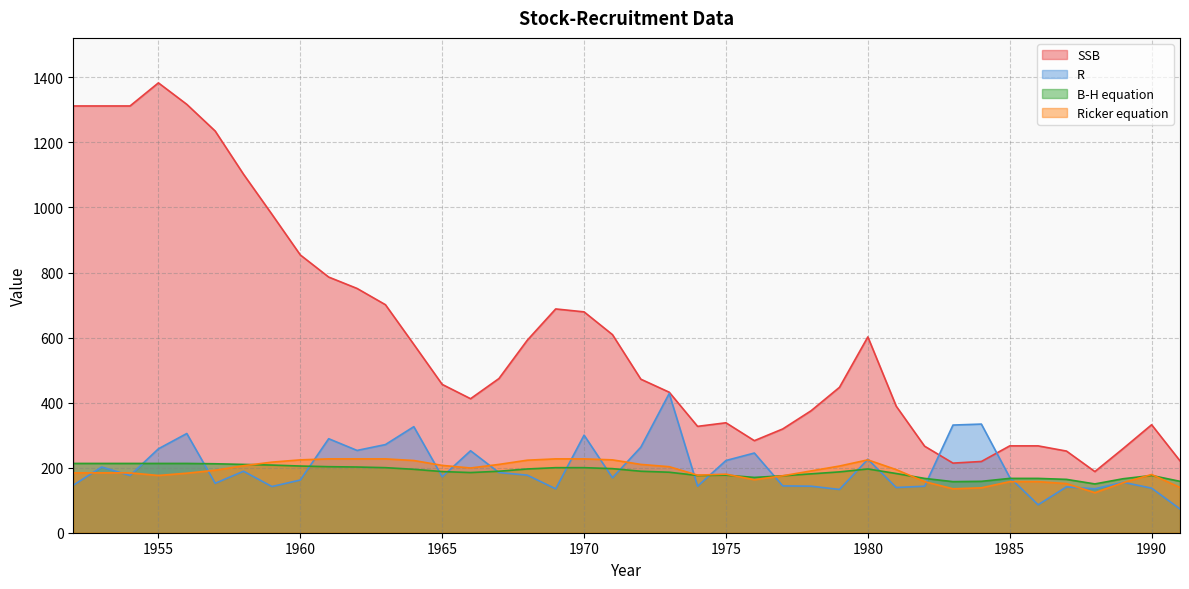

What is the approximate value of SSB at 1965?

456